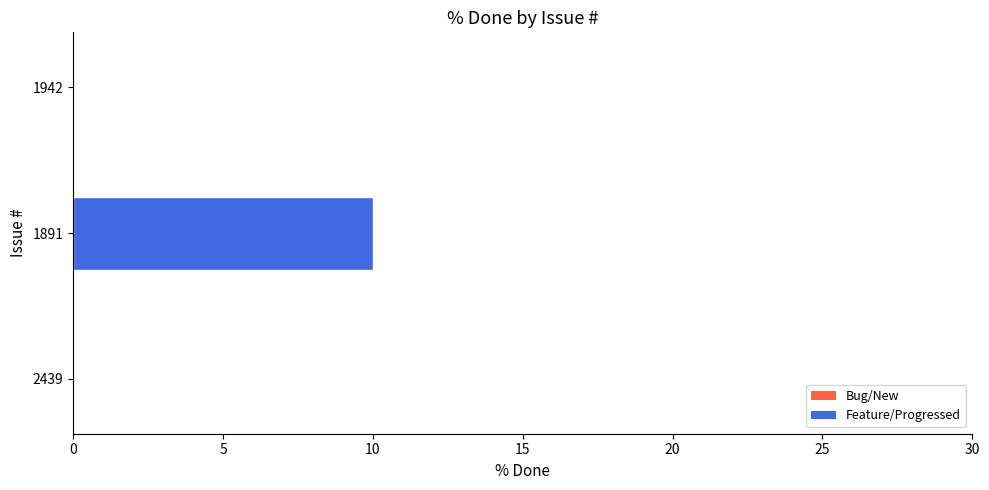

Are the bars grouped side by side (vs. stacked)?

No